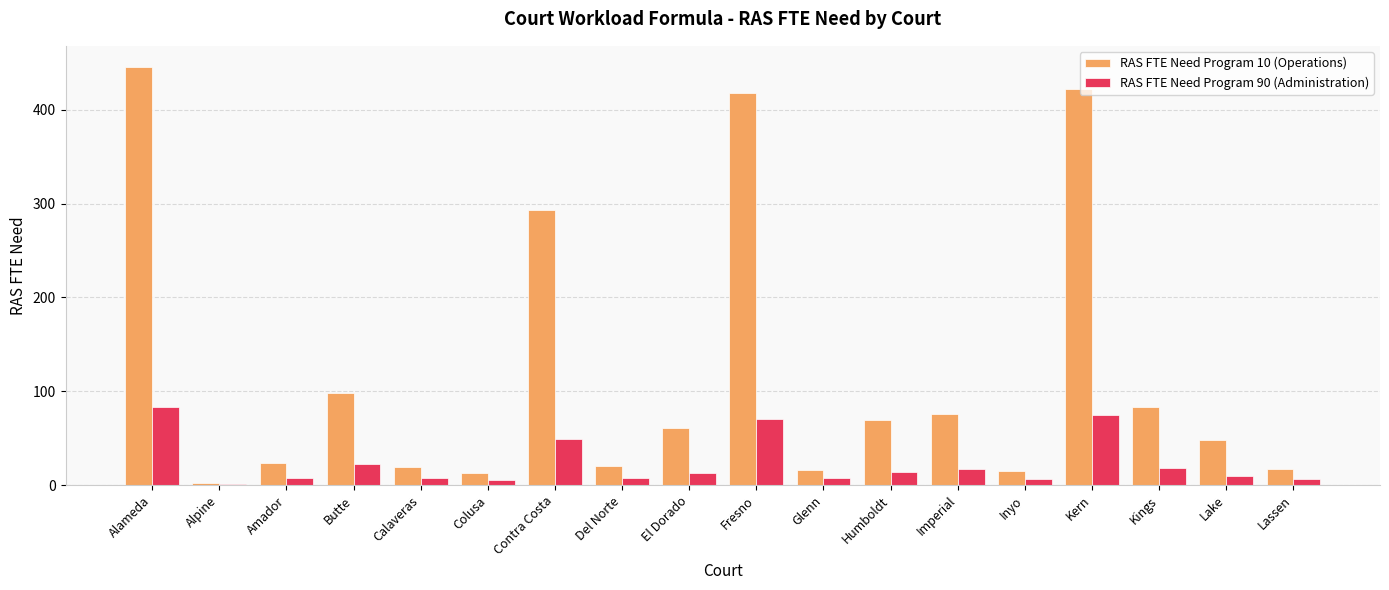

True or false: RAS FTE Need Program 90 (Administration) has a value of 21 at Kern.

False